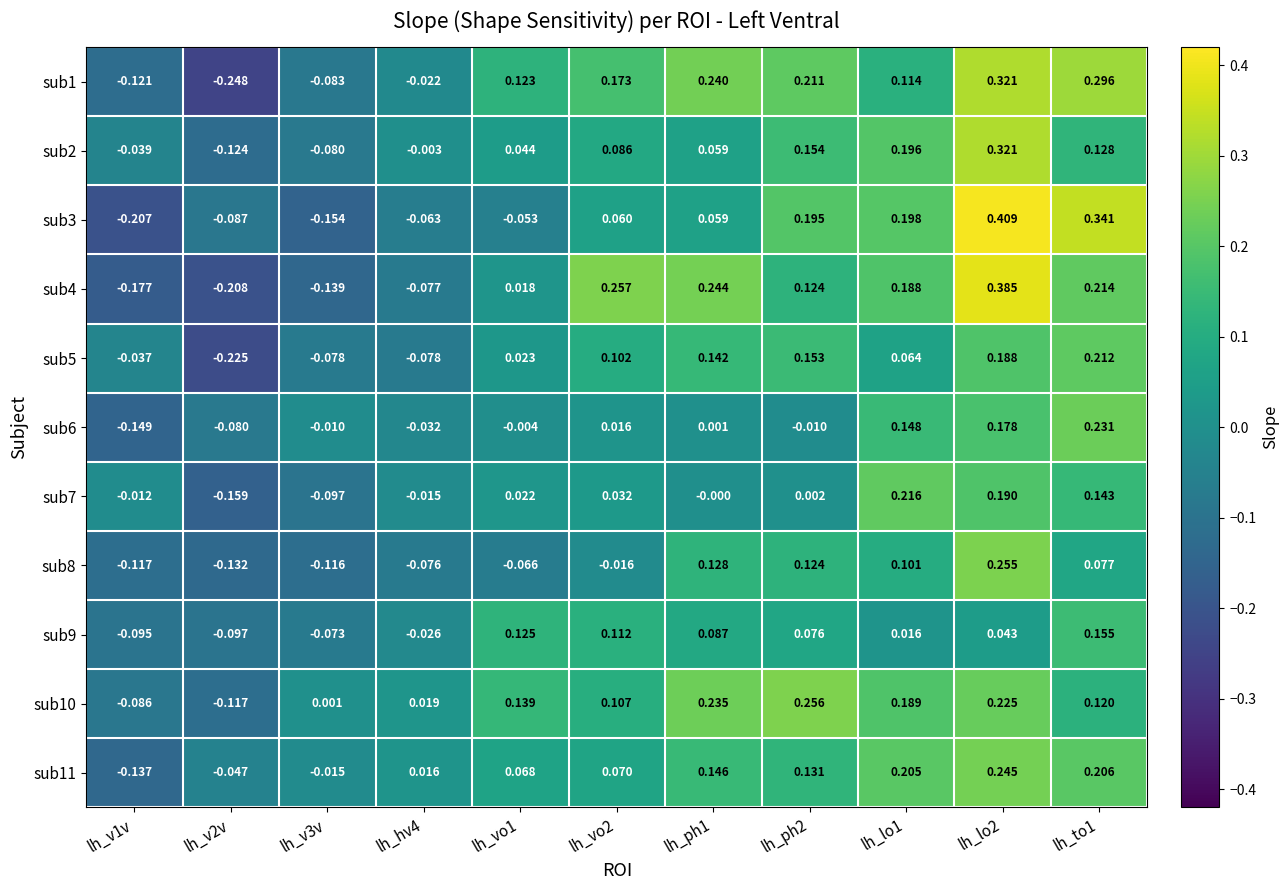

Is the value of sub9 at lh_to1 greater than the value of sub7 at lh_v1v?

Yes